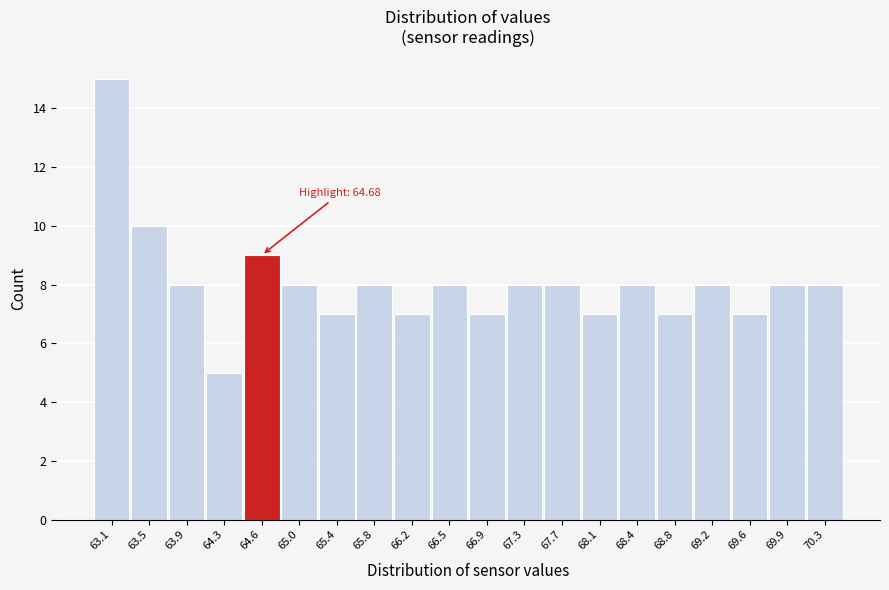

Reading right to left, list all the values displayed in this chart.

8	8	7	8	7	8	7	8	8	7	8	7	8	7	8	9	5	8	10	15